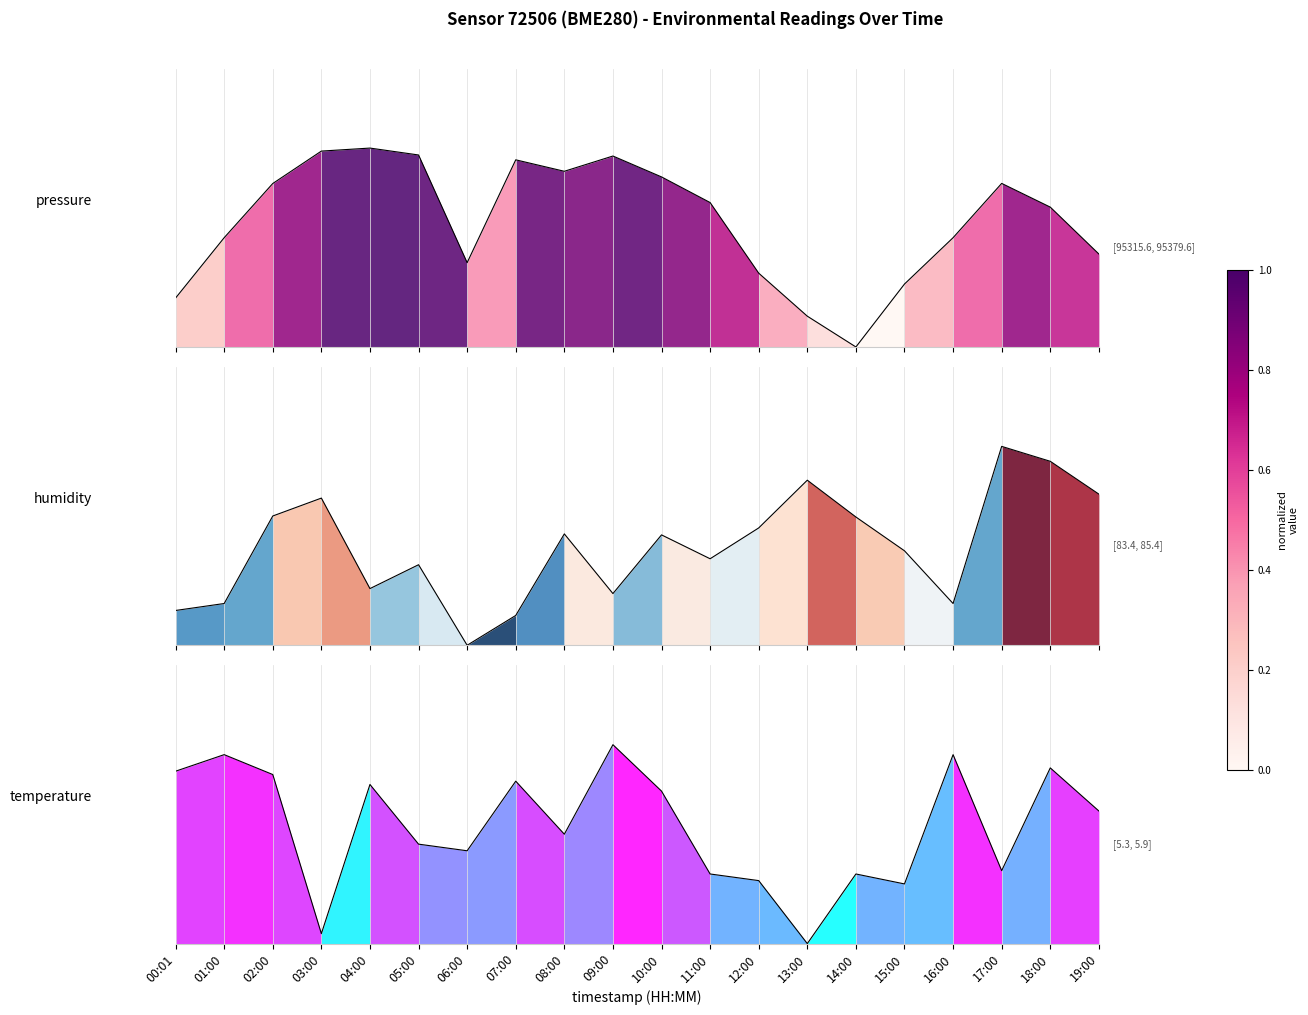

At how many categories does at least one series exceed 0?

20